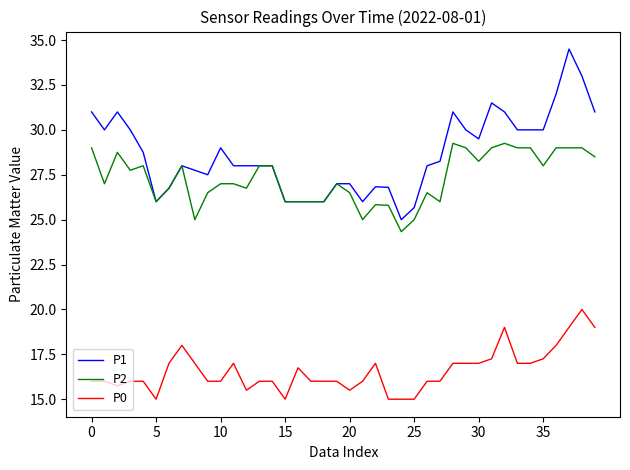

What is the smallest value displayed?

15.0